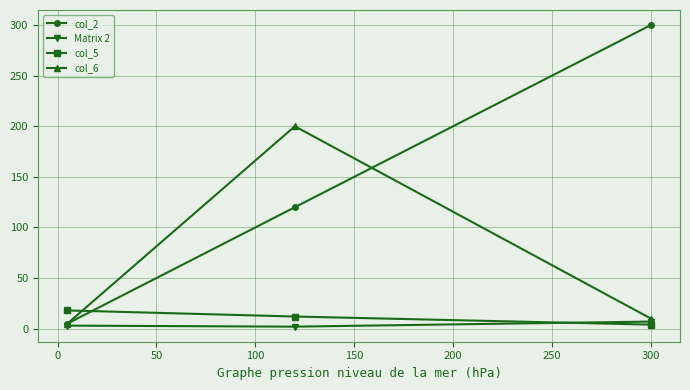

How many lines are shown in the chart?

4